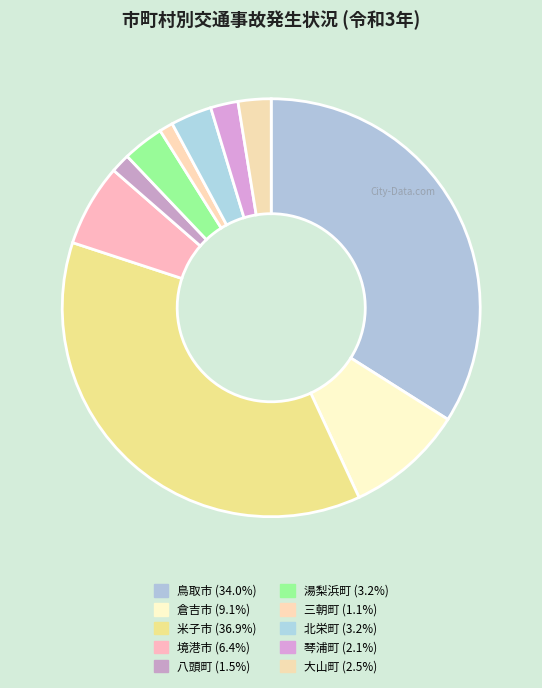

Is 湯梨浜町 the majority of the pie?

No